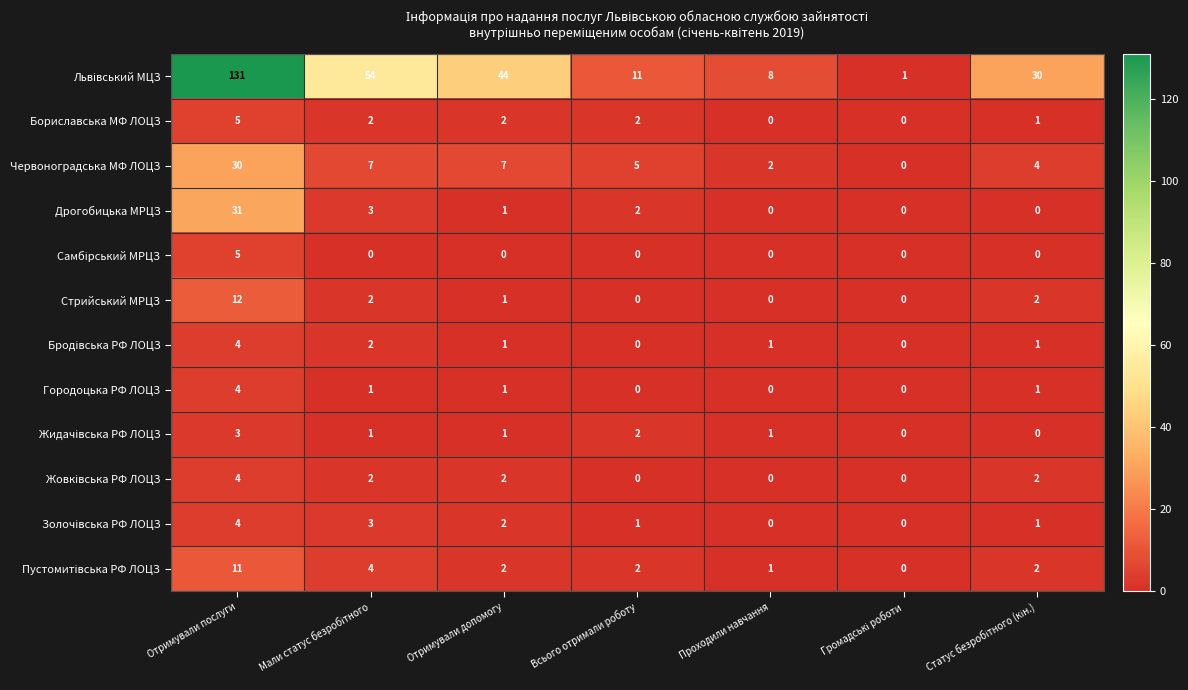

What is the difference between the highest and lowest values at Проходили навчання?

8